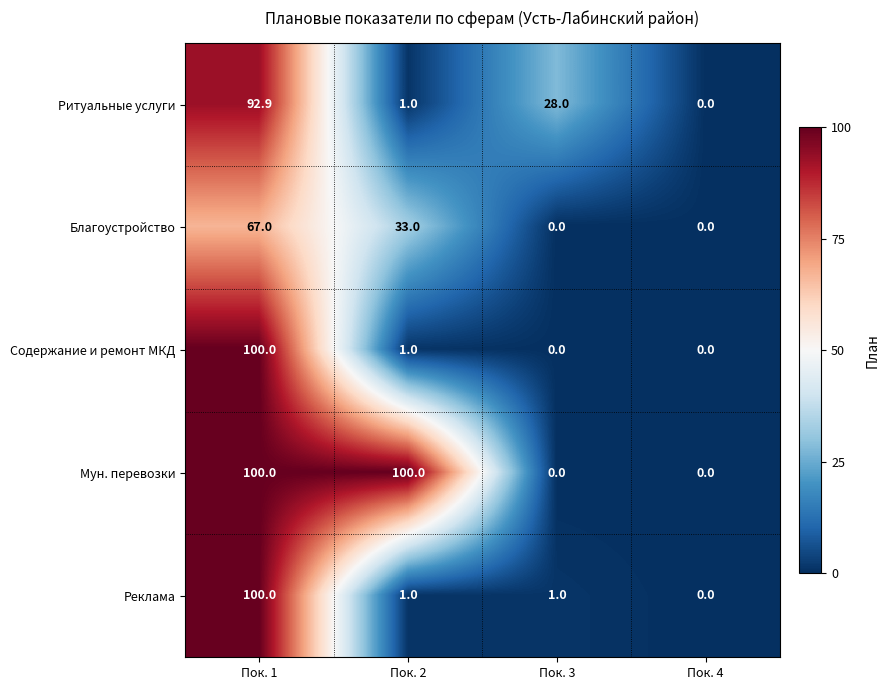

What is the total value across all series at Пок. 1?

459.9